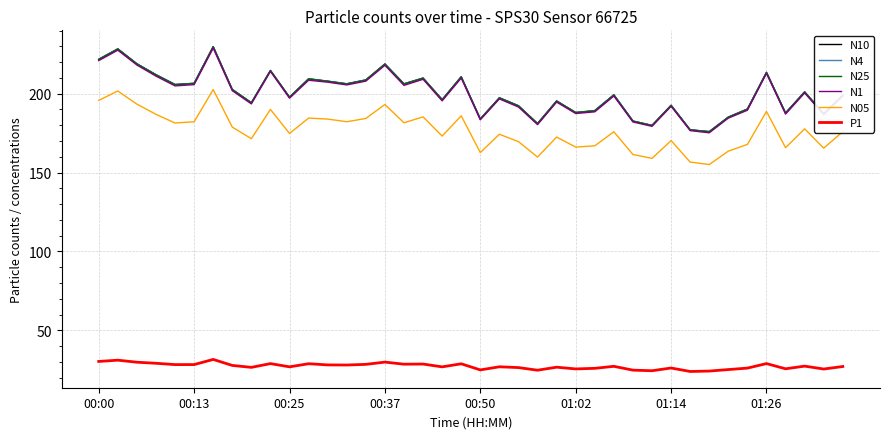

Which series has the widest spread of values?

N10